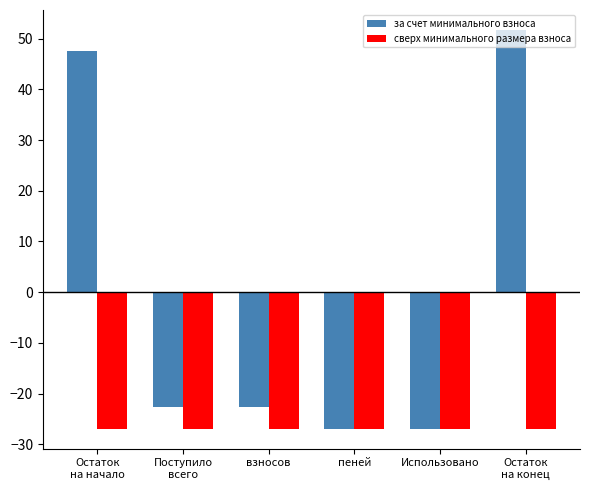

How many values in the за счет минимального взноса series exceed -22?

2